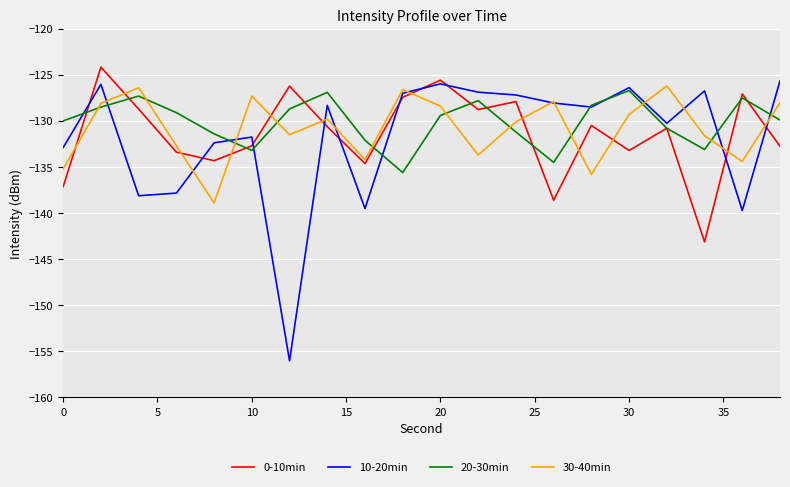

Which series has the largest range (max minus min)?

10-20min